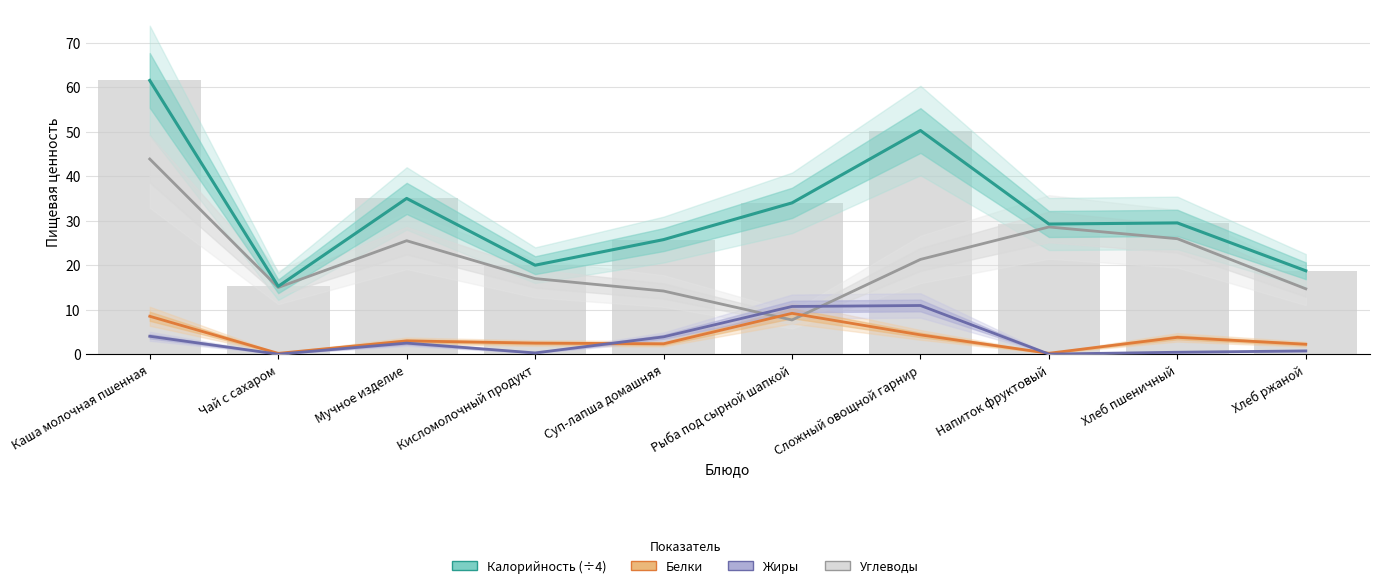

Reading right to left, transcribe all the data shown in this chart.

Углеводы: Хлеб ржаной=14.7	Хлеб пшеничный=25.9	Напиток фруктовый=28.6	Сложный овощной гарнир=21.3	Рыба под сырной шапкой=7.7	Суп-лапша домашняя=14.2	Кисломолочный продукт=17.0	Мучное изделие=25.5	Чай с сахаром=15.0	Каша молочная пшенная=43.9
Белки: Хлеб ржаной=2.2	Хлеб пшеничный=3.8	Напиток фруктовый=0.2	Сложный овощной гарнир=4.3	Рыба под сырной шапкой=9.2	Суп-лапша домашняя=2.4	Кисломолочный продукт=2.5	Мучное изделие=3.0	Чай с сахаром=0.2	Каша молочная пшенная=8.5
Жиры: Хлеб ржаной=0.8	Хлеб пшеничный=0.5	Напиток фруктовый=0.0	Сложный овощной гарнир=10.9	Рыба под сырной шапкой=10.7	Суп-лапша домашняя=3.9	Кисломолочный продукт=0.3	Мучное изделие=2.5	Чай с сахаром=0.0	Каша молочная пшенная=4.0
Калорийность (÷4): Хлеб ржаной=18.8	Хлеб пшеничный=29.5	Напиток фруктовый=29.2	Сложный овощной гарнир=50.2	Рыба под сырной шапкой=34.0	Суп-лапша домашняя=25.8	Кисломолочный продукт=20.0	Мучное изделие=35.0	Чай с сахаром=15.2	Каша молочная пшенная=61.5